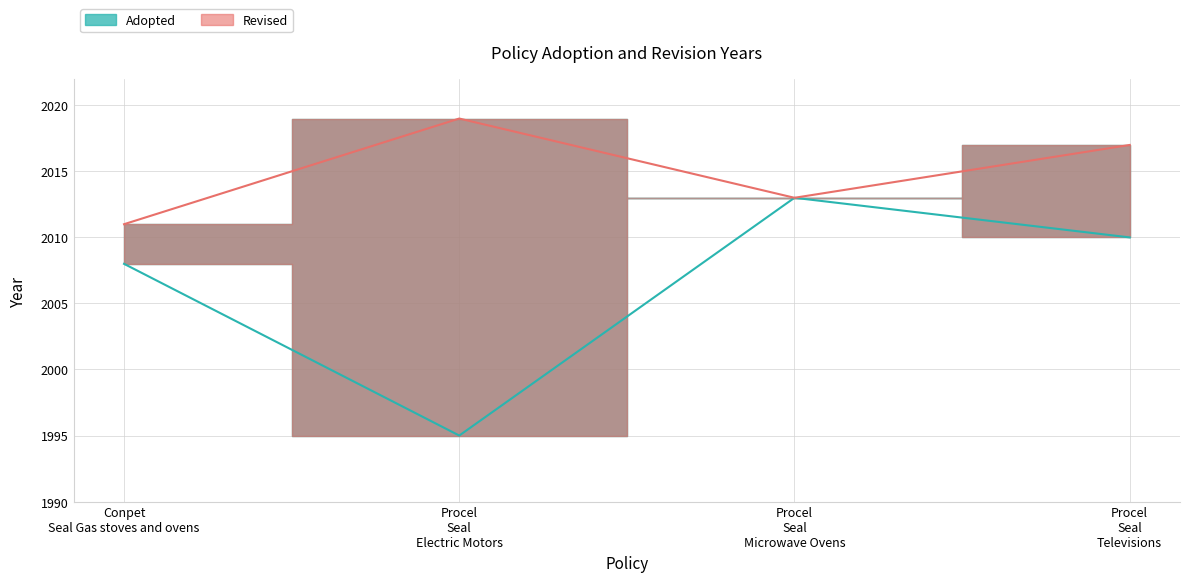

What is the sum of the values at Procel Seal Televisions and Conpet Seal Gas stoves and ovens?

4018